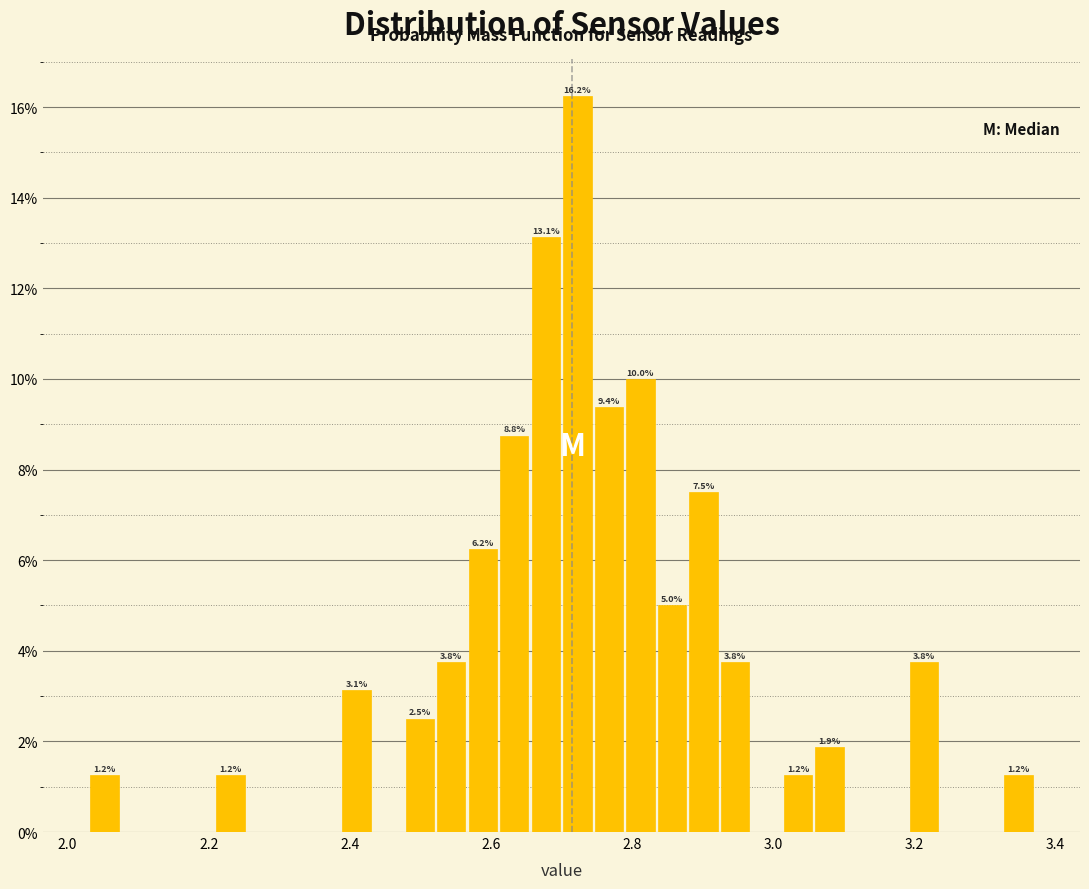

Read against the x-axis, roughly where is the centre of the tallest bar?

2.72